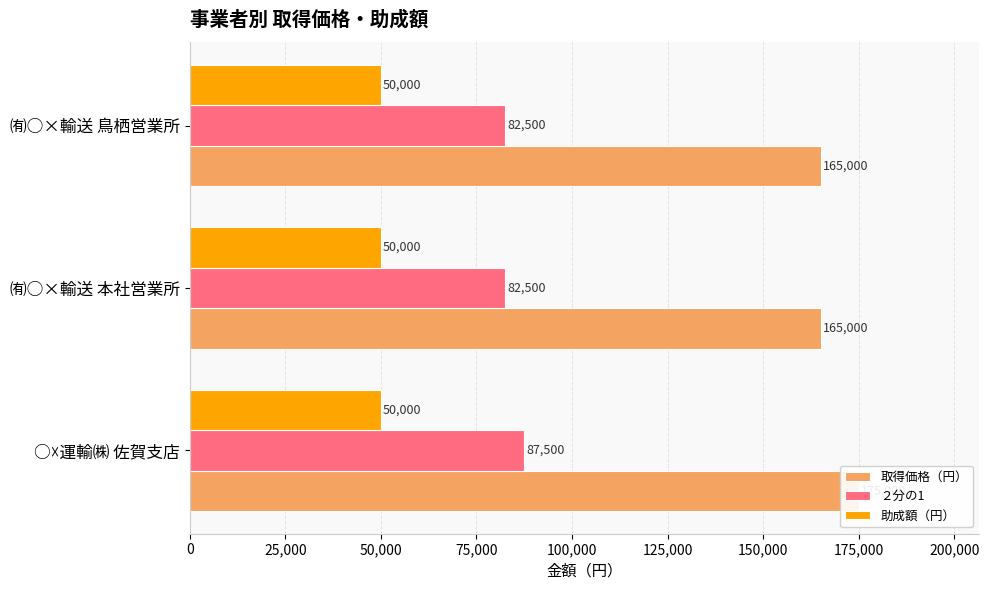

Rank the series by their maximum value, from lowest to highest.

助成額（円）, ２分の1, 取得価格（円）